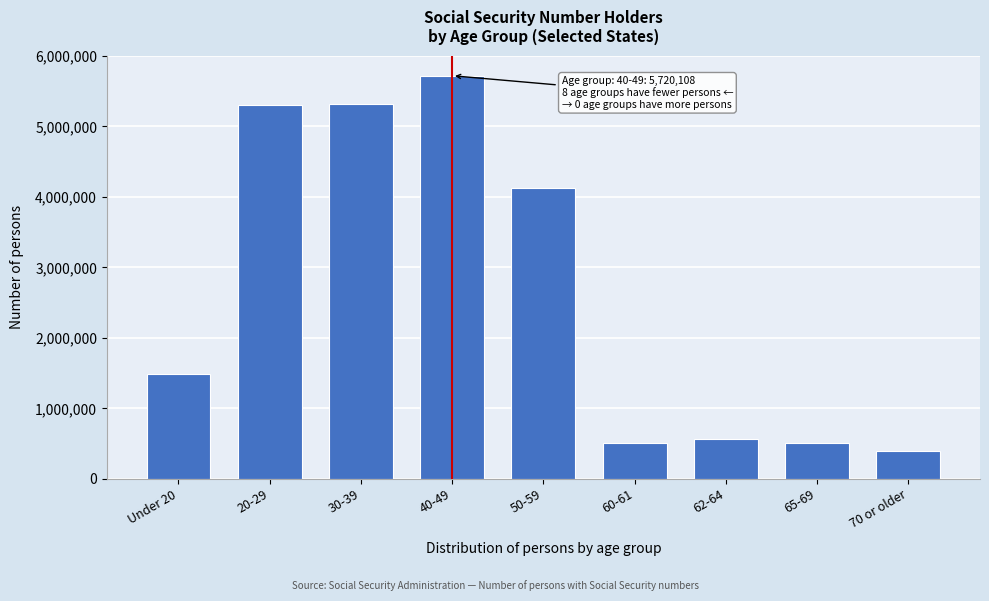

The value at 70 or older is 399063. True or false?

True